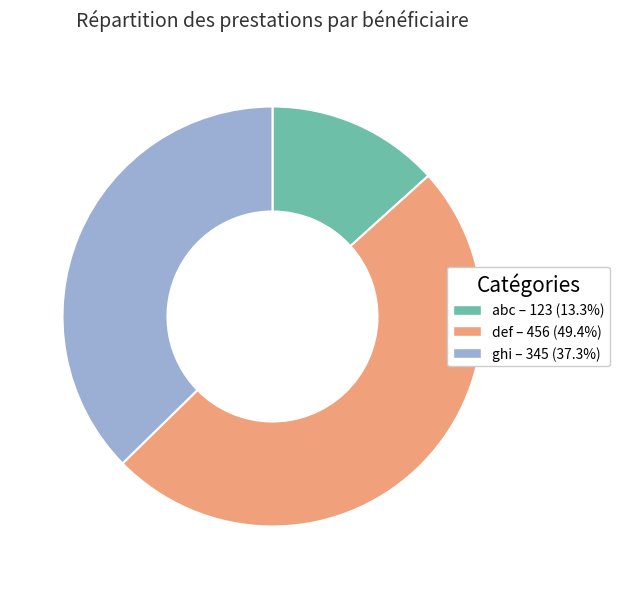

Rank the categories by value from lowest to highest.

abc, ghi, def